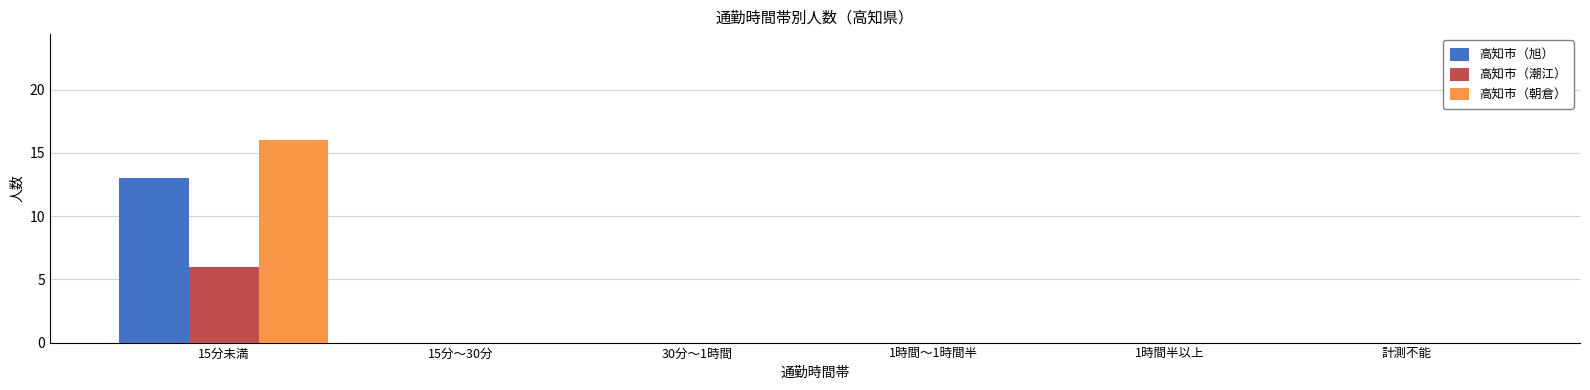

Reading right to left, what are all the values shown in this chart?

高知市（旭）: 0	0	0	0	0	13
高知市（潮江）: 0	0	0	0	0	6
高知市（朝倉）: 0	0	0	0	0	16